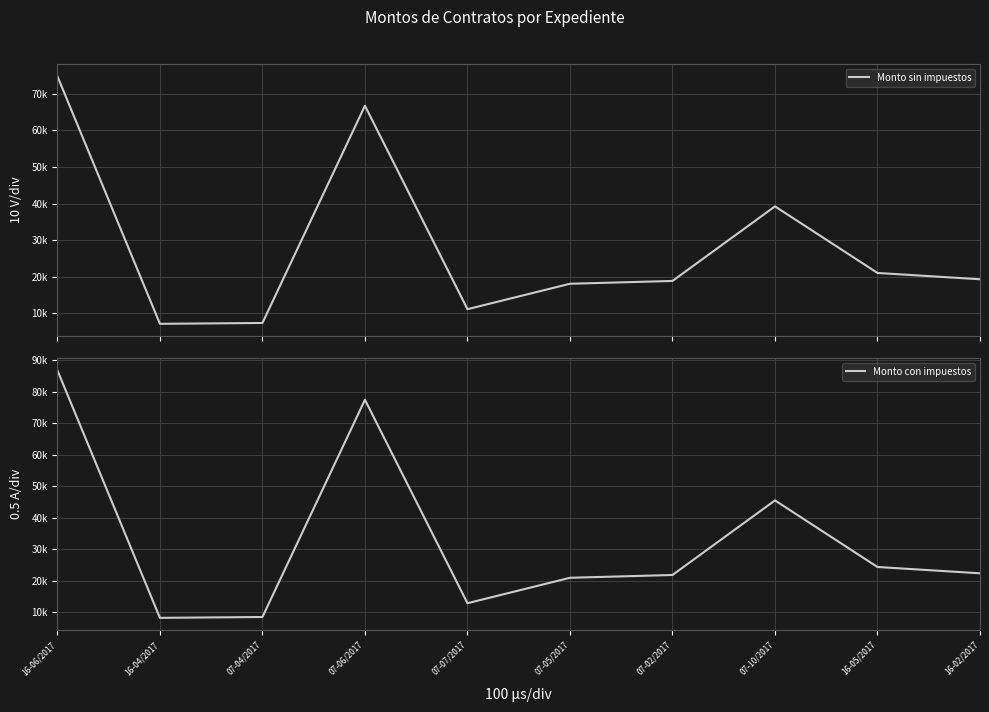

What is the minimum value shown in the chart?

7073.3